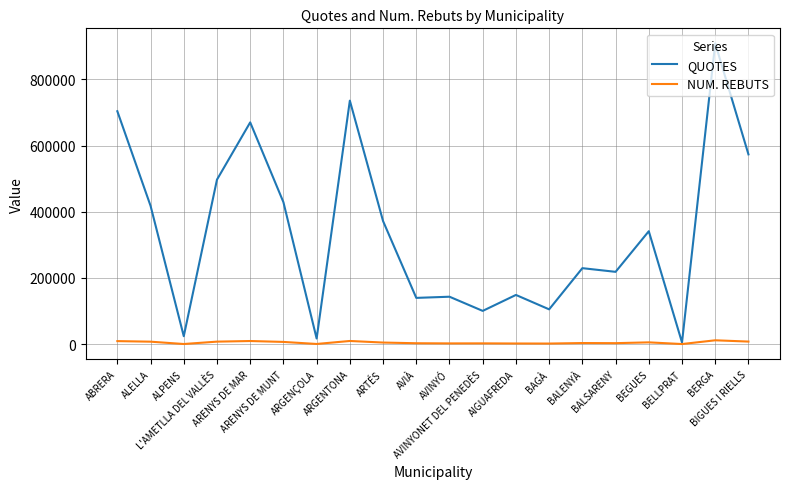

Which series has the largest range (max minus min)?

QUOTES